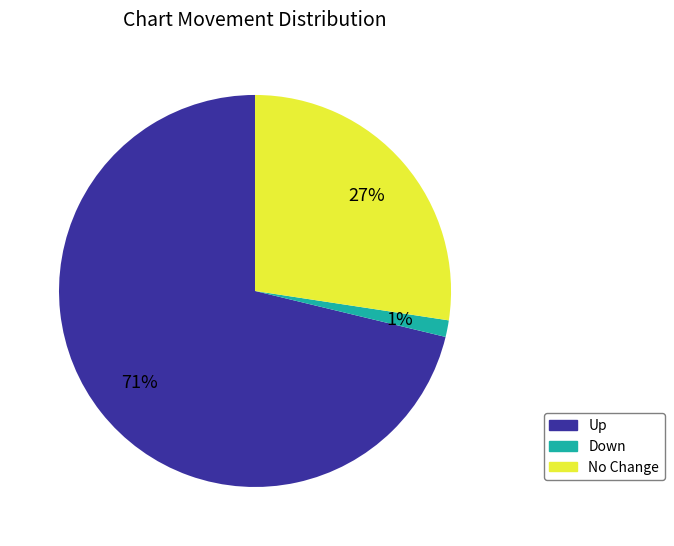

To the nearest percent, what portion does No Change represent?

27%